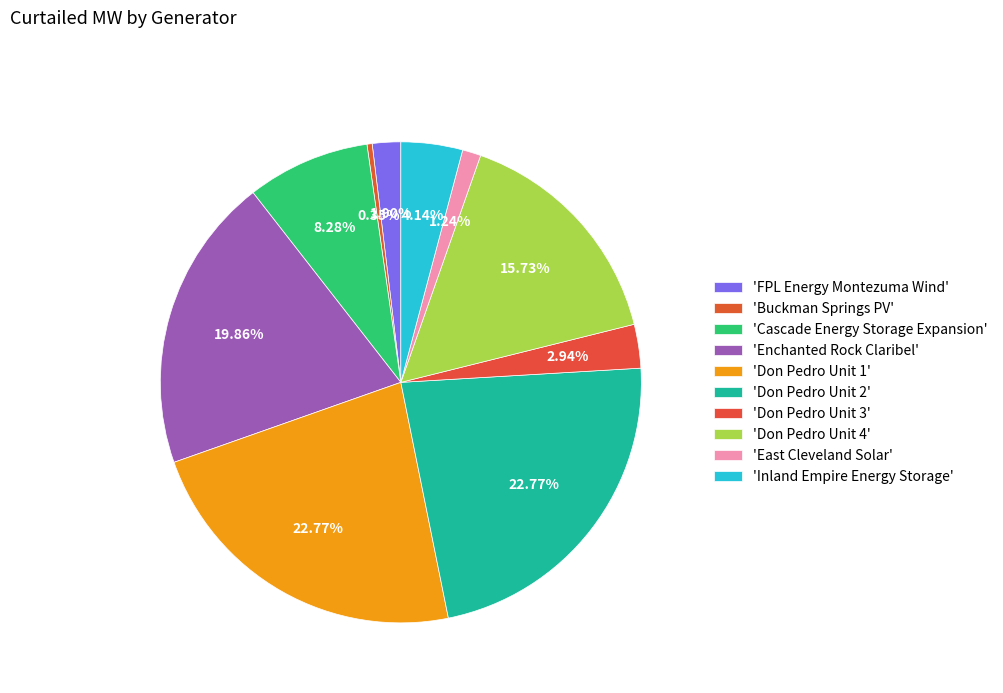

How many segments does this pie chart have?

10